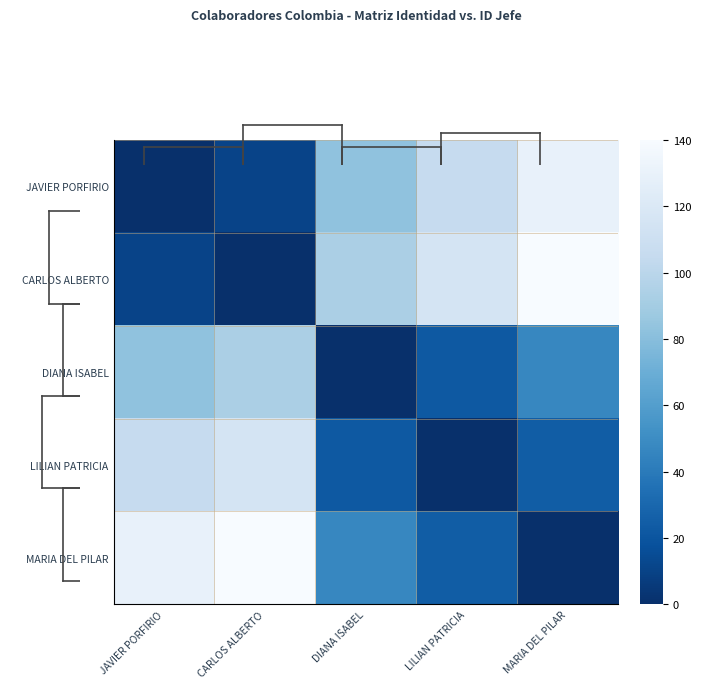

Rank the series by their maximum value, from lowest to highest.

DIANA ISABEL, LILIAN PATRICIA, JAVIER PORFIRIO, CARLOS ALBERTO, MARIA DEL PILAR